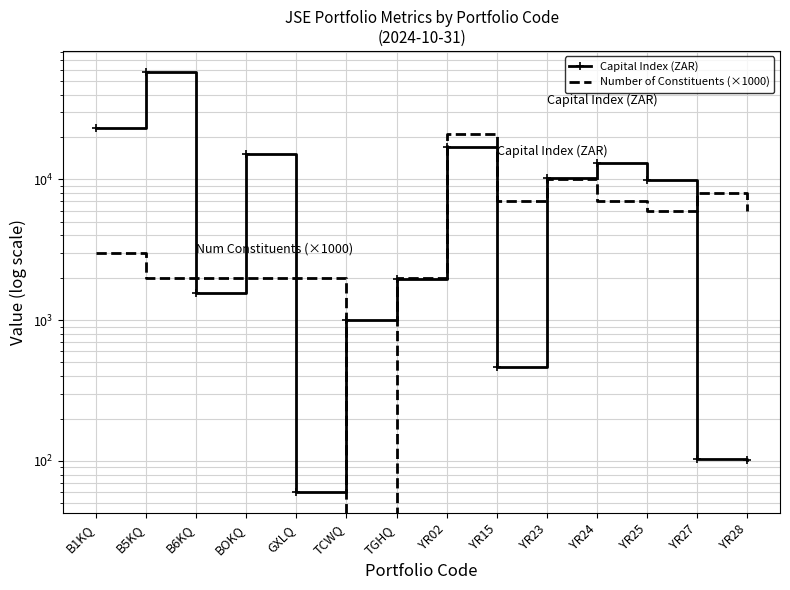

What value does the Capital Index (ZAR) series have at TCWQ?

1000.0